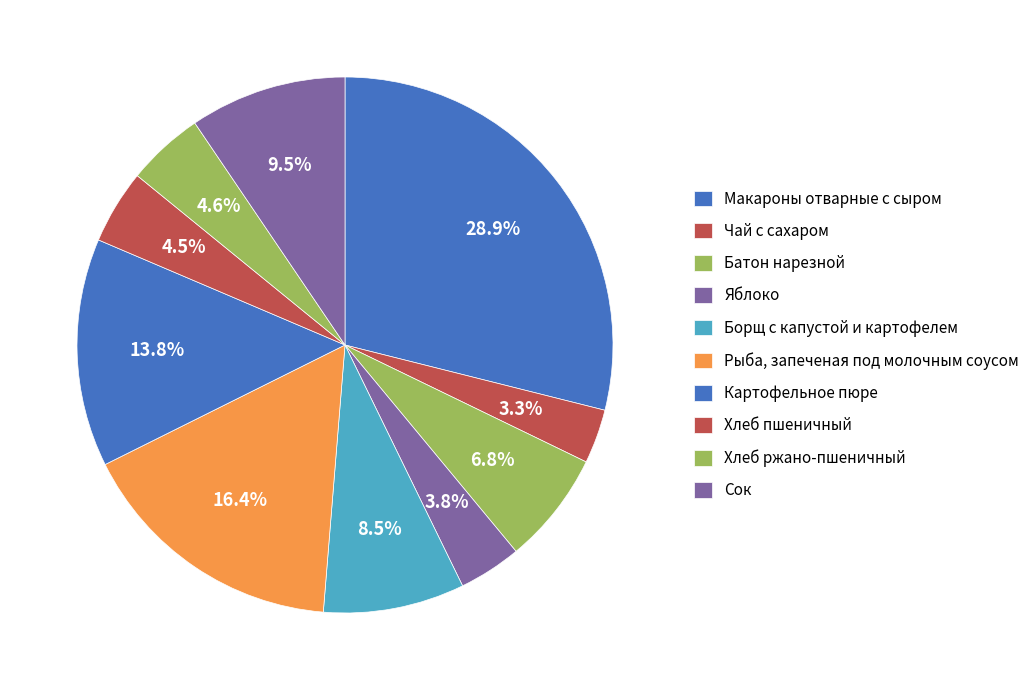

Is it true that Чай с сахаром is 3% of the pie?

True